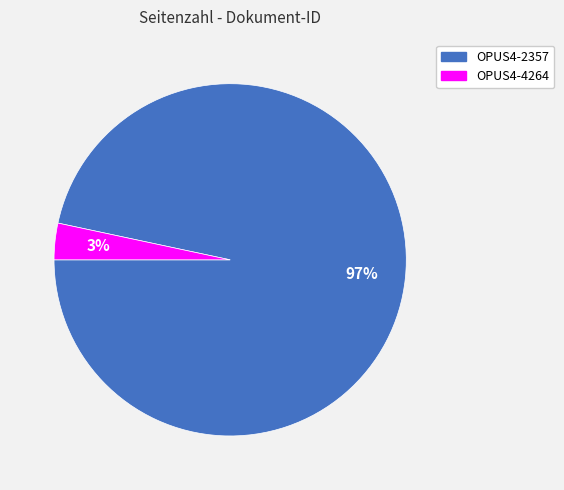

Rank the categories by value from lowest to highest.

OPUS4-4264, OPUS4-2357